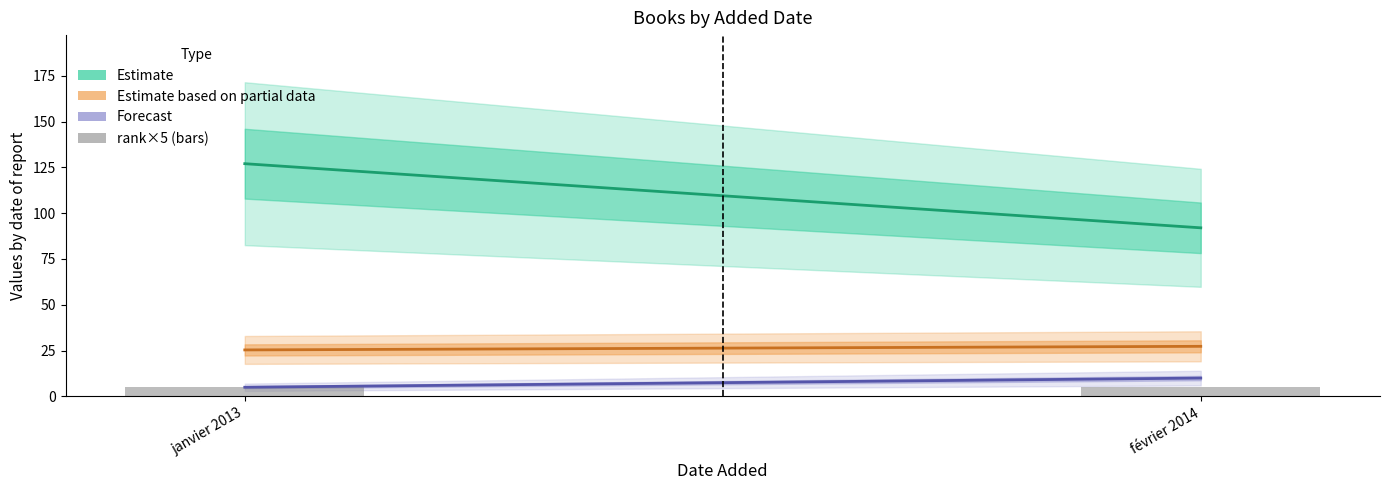

Count the number of data series in this chart.

4